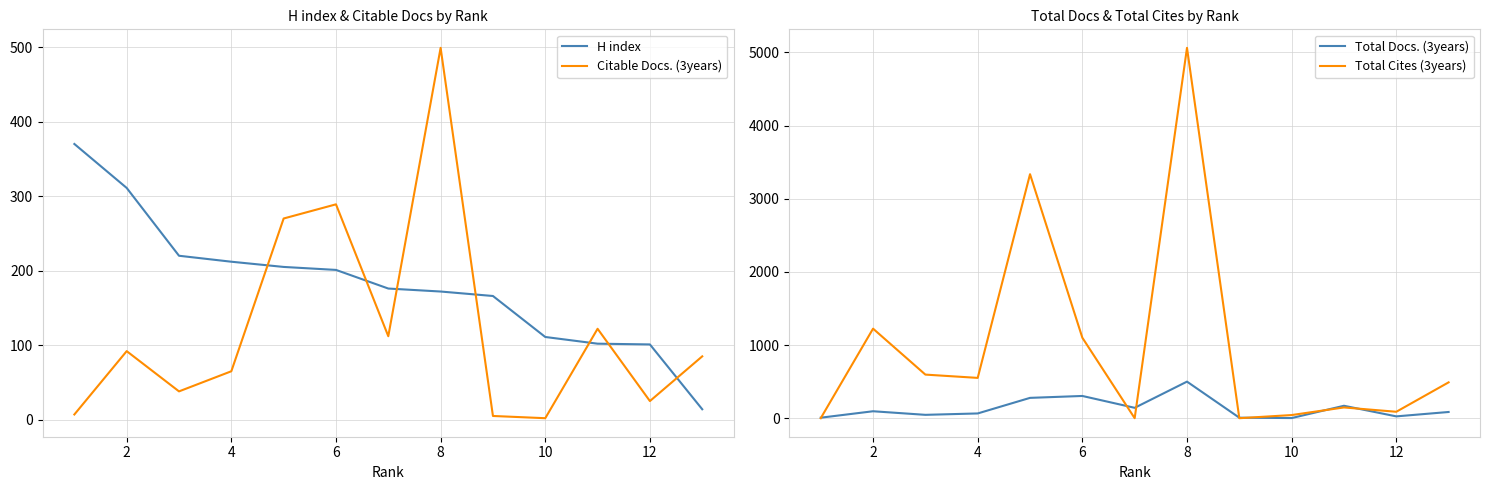

What is the difference between the maximum and second lowest values in the H index series?

269